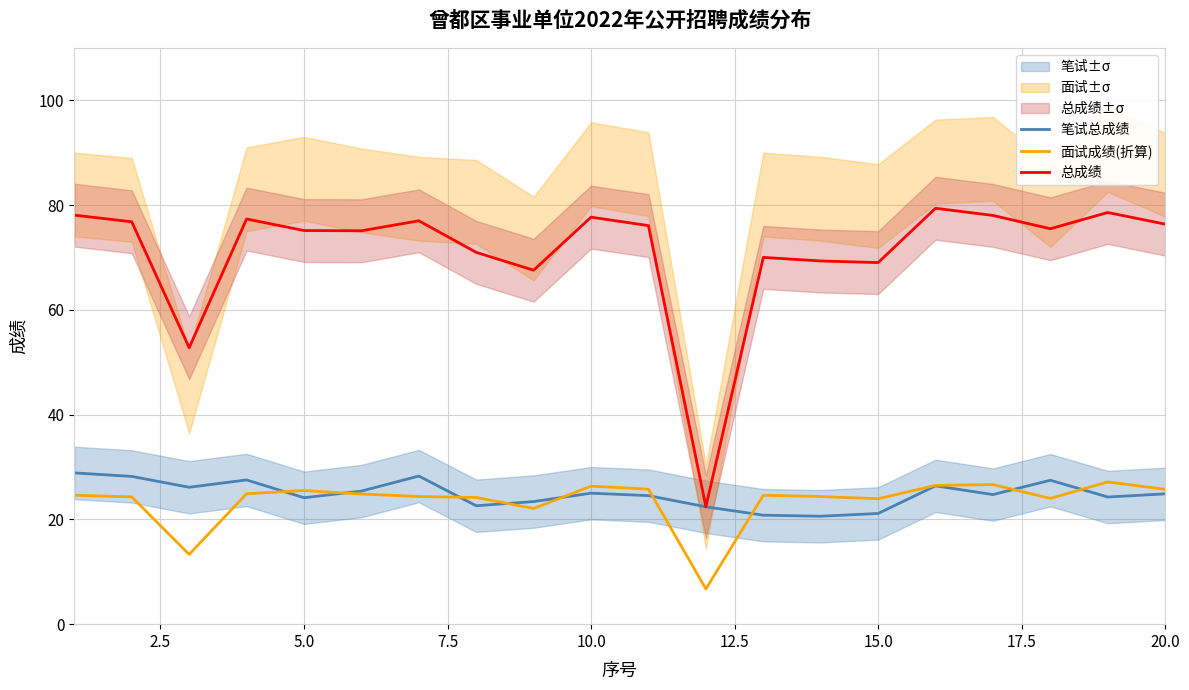

True or false: 面试成绩(折算) has more than 2 points higher than both neighbors.

True